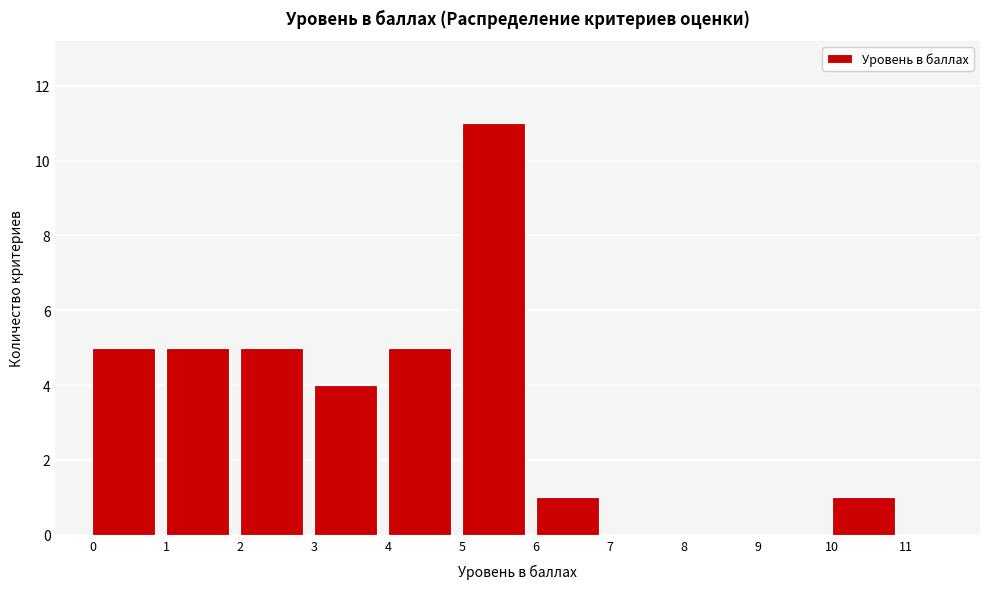

Reading left to right, transcribe this chart: for each bar, give the range it covers on the x-axis and its height. The values are not printed on the chart, so give them approximately, as read against the axis.

0 to 1: 5
1 to 2: 5
2 to 3: 5
3 to 4: 4
4 to 5: 5
5 to 6: 11
6 to 7: 1
7 to 8: 0
8 to 9: 0
9 to 10: 0
10 to 11: 1
11 to 12: 0